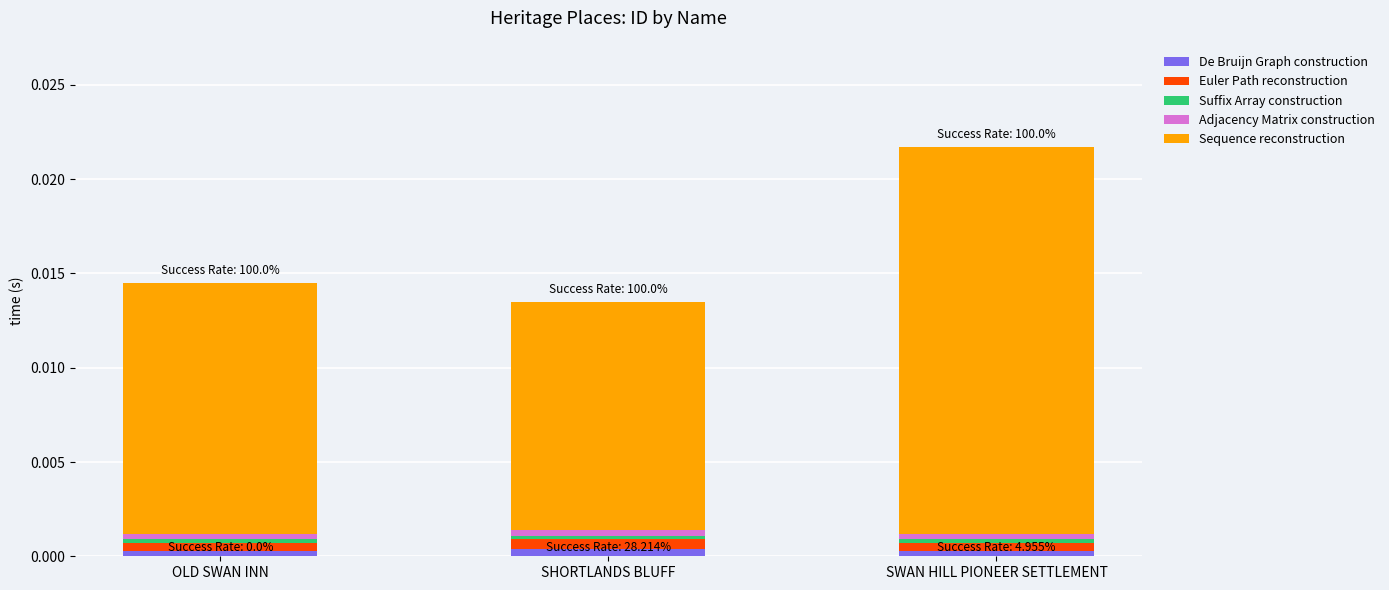

The value of De Bruijn Graph construction at SWAN HILL PIONEER SETTLEMENT is 0.0. True or false?

True